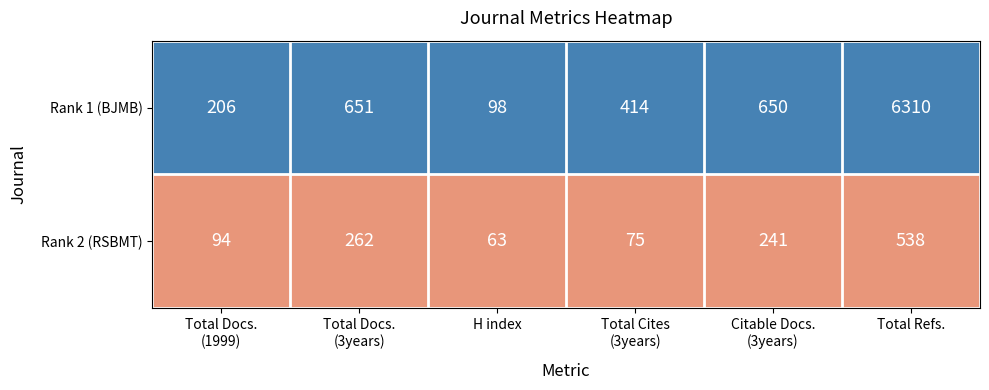

Which label corresponds to the smallest value in the chart?

H index